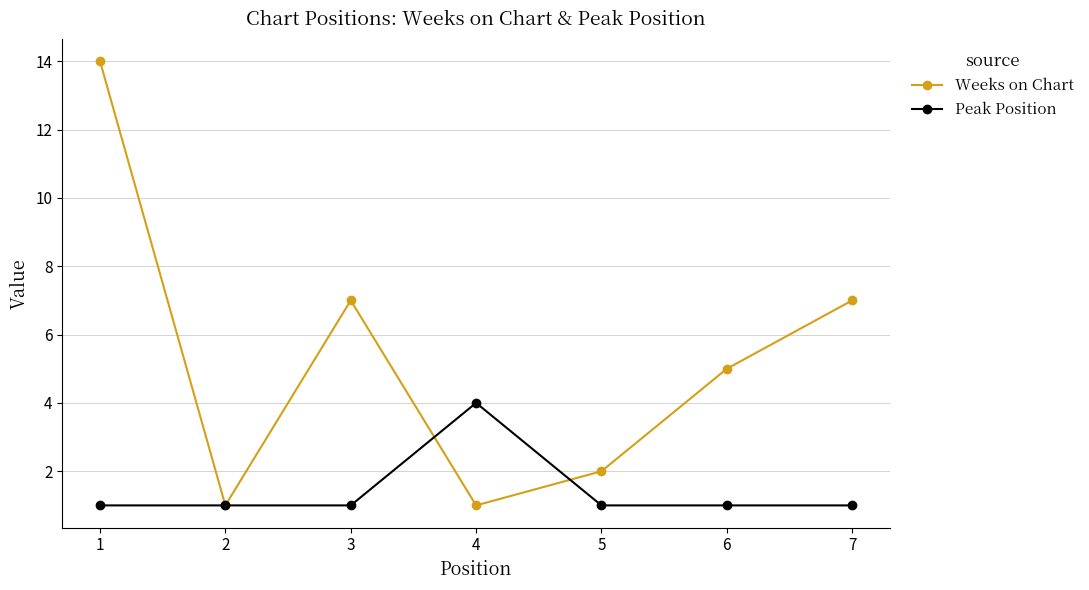

The Peak Position series shows 4 at 4. True or false?

True